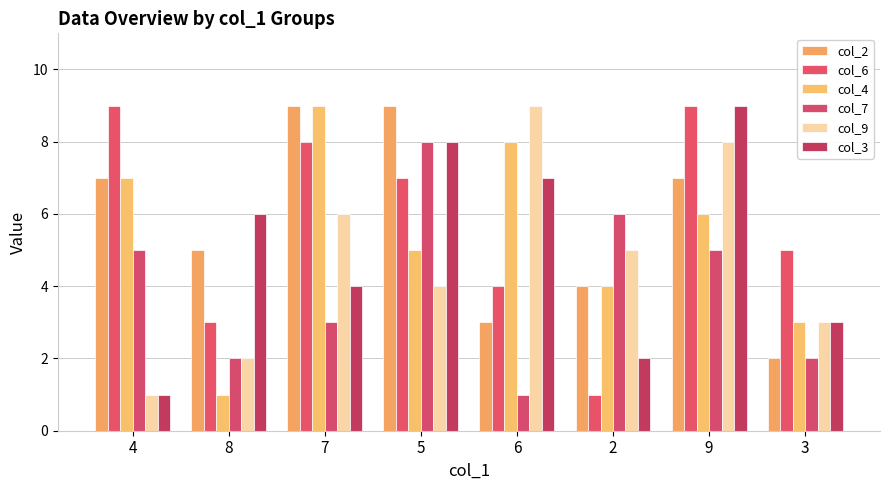

What is the difference between the maximum and minimum values in the col_4 series?

8